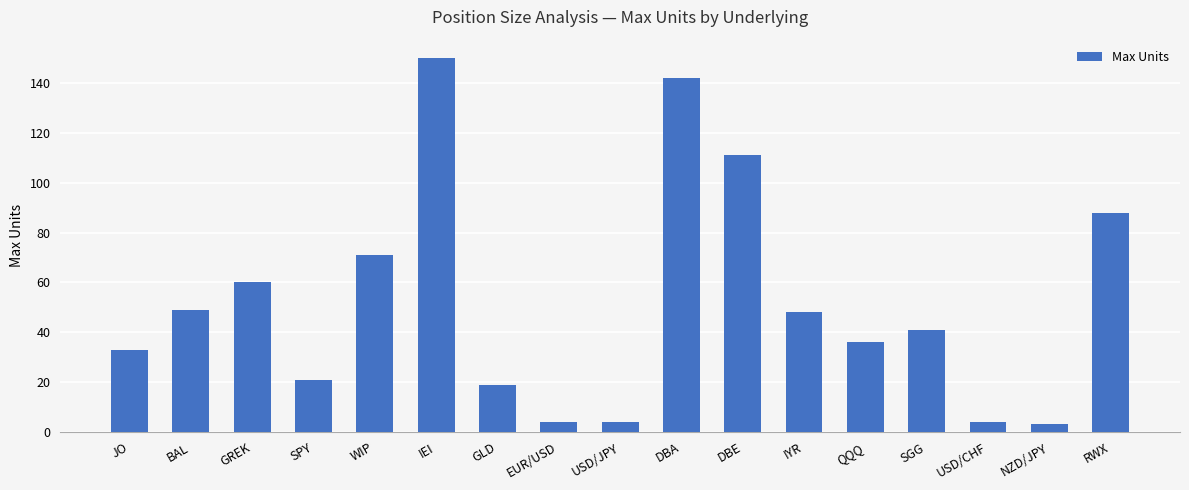

What is the label of the 3rd bar from the left?

GREK